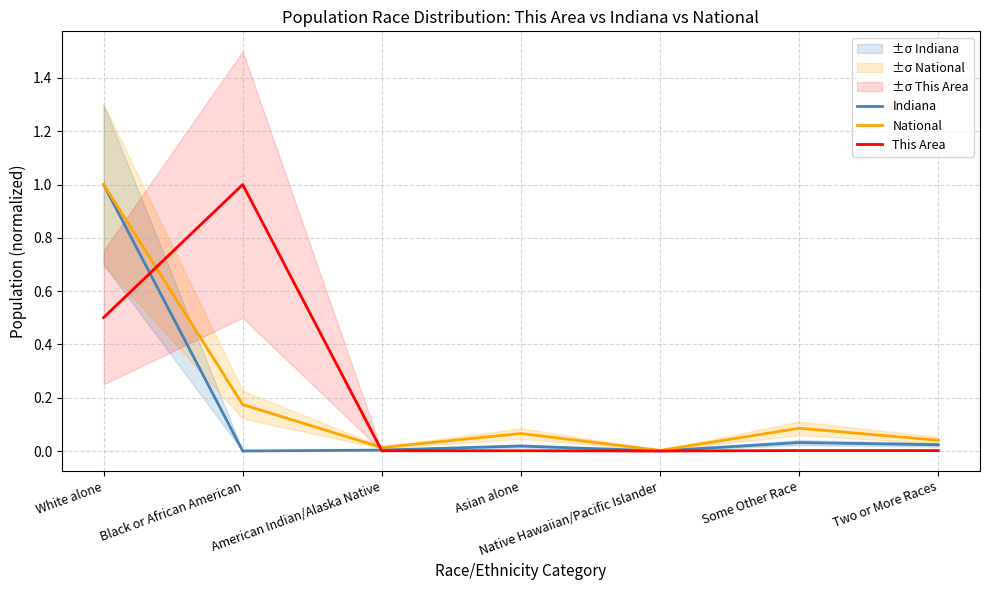

At White alone, list the series in order from smallest to largest.

This Area, Indiana, National